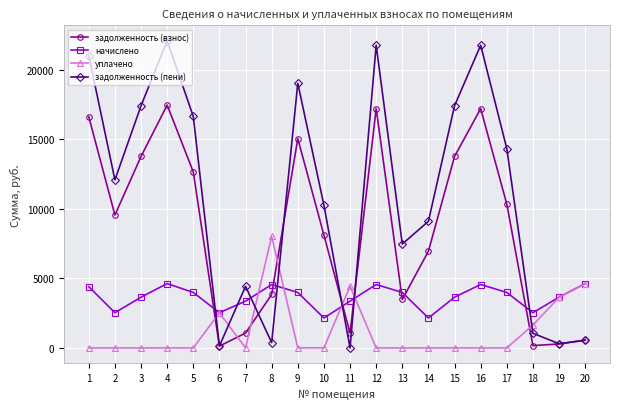

The value of уплачено at 11 is 4428.6. True or false?

True